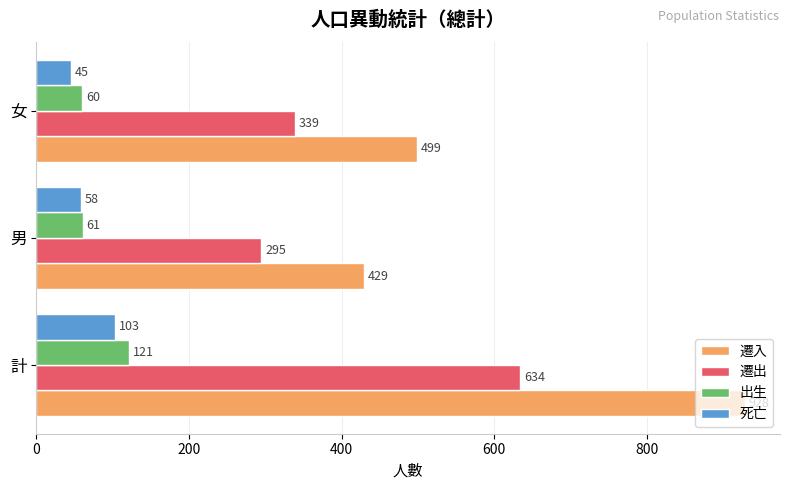

Rank the series at 男 from lowest to highest value.

死亡, 出生, 遷出, 遷入